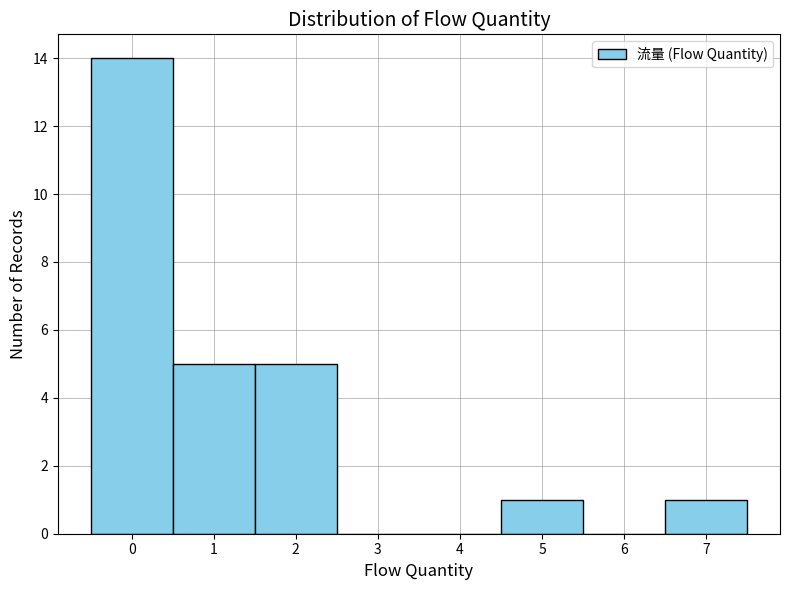

How tall is the bar that spans -0.5 to 0.5 on the x-axis? The values are not printed on the chart, so give them approximately, as read against the axis.

14